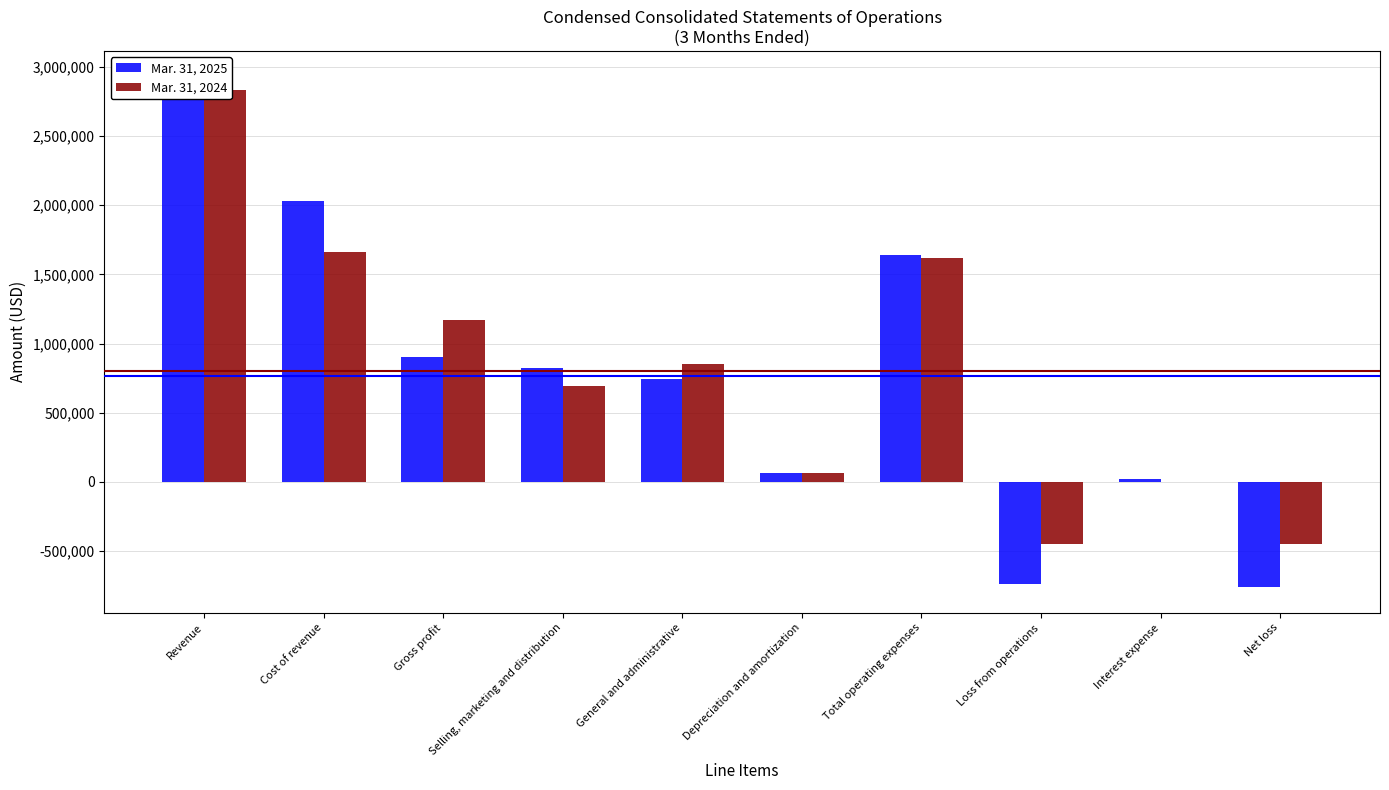

What value does the Mar. 31, 2025 series have at Cost of revenue, to the nearest 10?

2030000